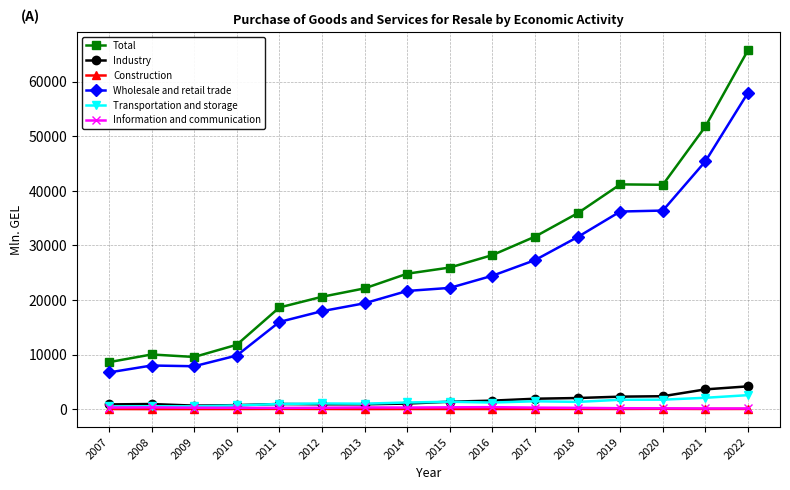

Is the value of Construction at 2020 greater than the value of Wholesale and retail trade at 2007?

No